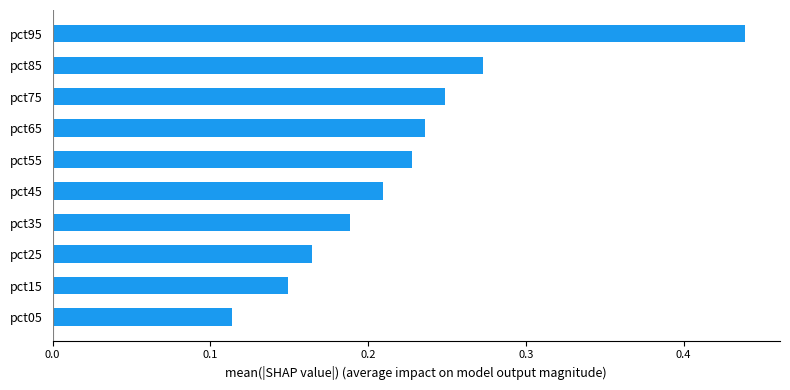

How many values are between 0 and 1?

10